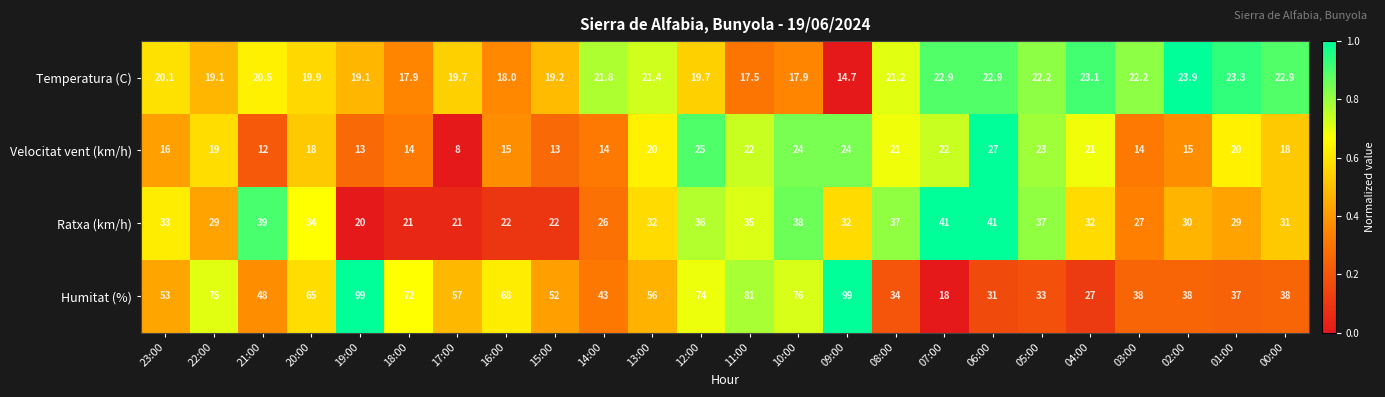

At 15:00, list the series in order from smallest to largest.

Velocitat vent (km/h), Temperatura (C), Ratxa (km/h), Humitat (%)